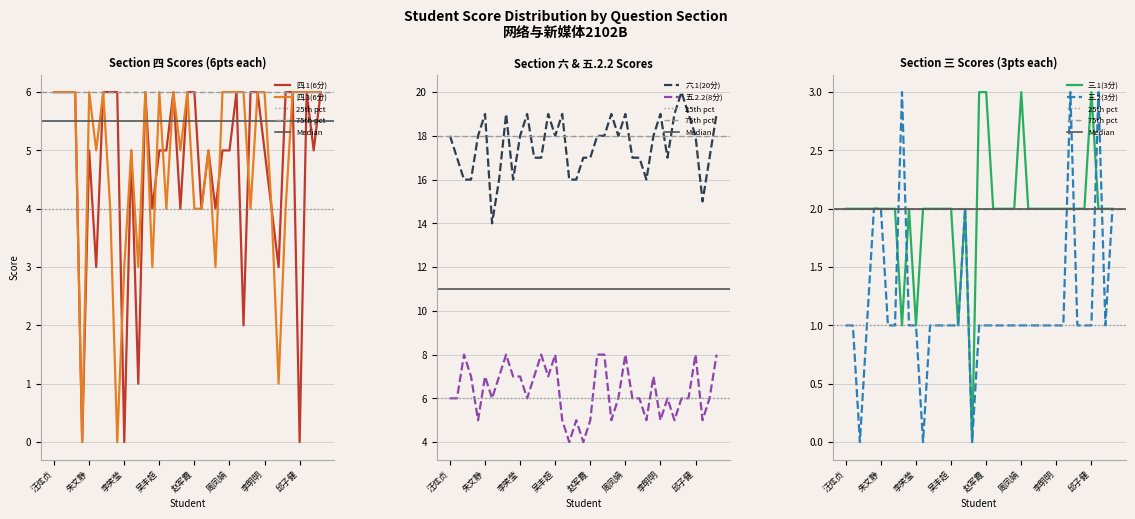

Reading right to left, what are all the values shown in this chart?

四.1(6分): 6	5	6	0	6	6	3	4	5	6	6	2	6	5	5	4	5	4	6	6	4	6	5	5	4	6	1	5	0	6	6	6	3	5	0	6	6	6	6
六.1(20分): 19	17	15	18	19	20	19	17	19	18	16	17	17	19	18	19	18	18	17	17	16	16	19	18	19	17	17	19	18	16	19	16	14	19	18	16	16	17	18
四.3(6分): 6	6	6	6	6	4	1	4	6	6	4	6	6	6	6	3	5	4	4	6	5	6	4	6	3	6	3	5	3	0	4	6	5	6	0	6	6	6	6
五.2.2(8分): 8	6	5	8	6	6	5	6	5	7	5	6	6	8	6	5	8	8	5	4	5	4	5	8	7	8	7	6	7	7	8	7	6	7	5	7	8	6	6
三.1(3分): 2	2	2	3	2	2	2	2	2	2	2	2	2	3	2	2	2	2	3	3	0	2	1	2	2	2	2	2	1	2	1	2	2	2	2	2	2	2	2
三.2(3分): 2	1	3	1	1	1	3	1	1	1	1	1	1	1	1	1	1	1	1	1	0	2	1	1	1	1	1	0	1	1	3	1	1	2	2	1	0	1	1